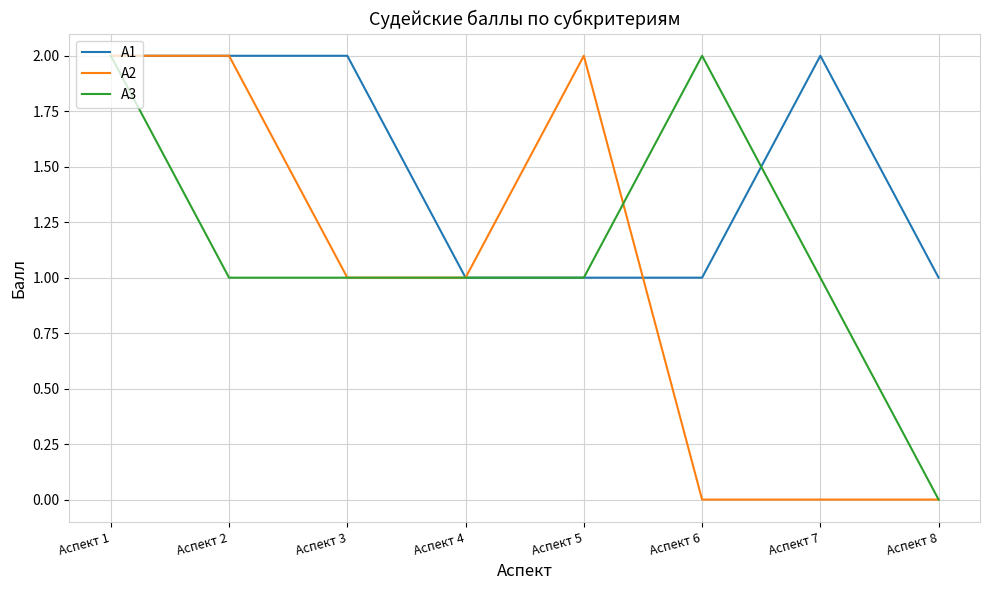

List the series in order of their overall mean, highest first.

А1, А3, А2